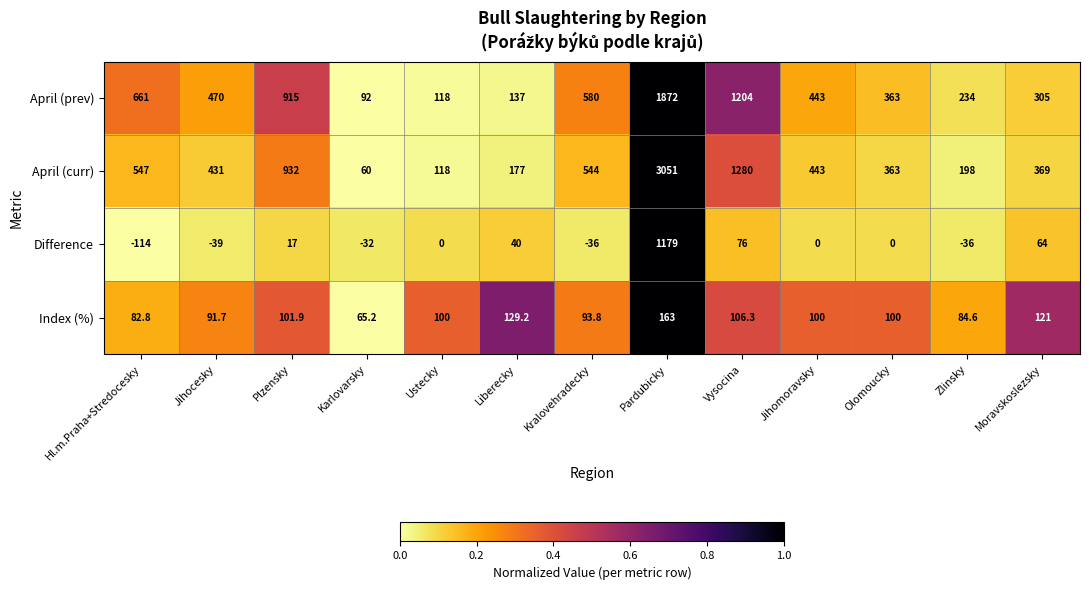

The April (prev) series shows 1872.0 at Pardubicky. True or false?

True